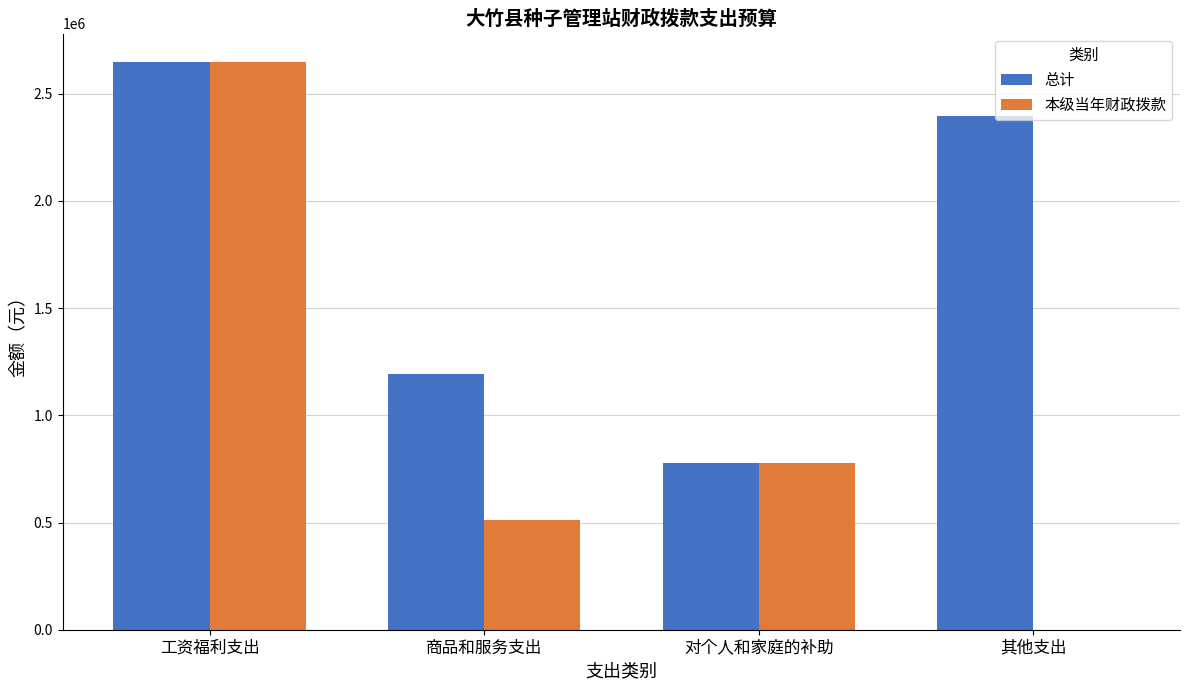

The 总计 series shows 2648079.0 at 工资福利支出. True or false?

True